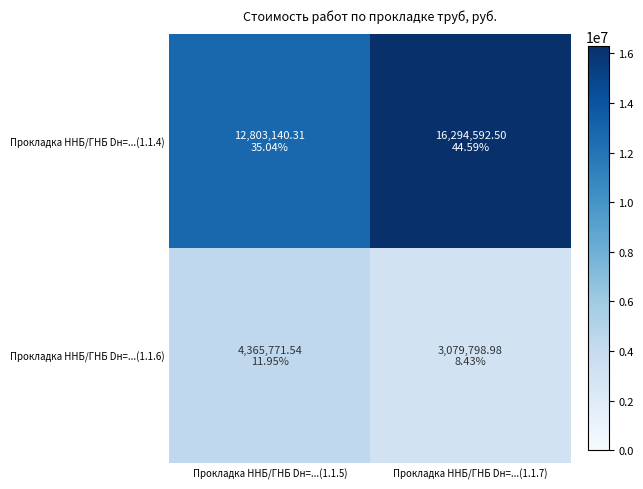

Which series has the largest total across all categories?

Прокладка ННБ/ГНБ Dн=...(1.1.4)